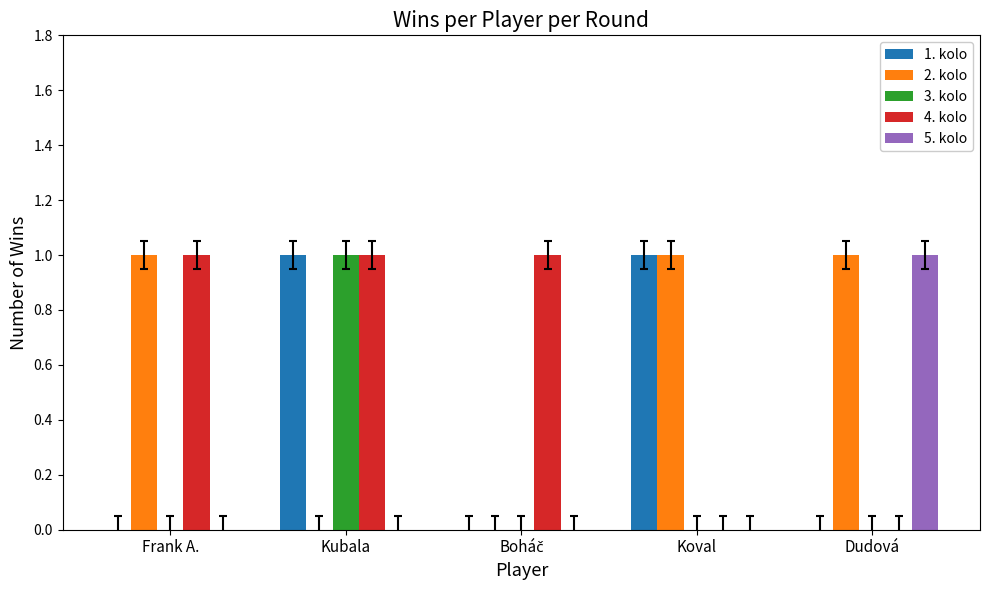

At which category is the sum across all series the highest?

Kubala